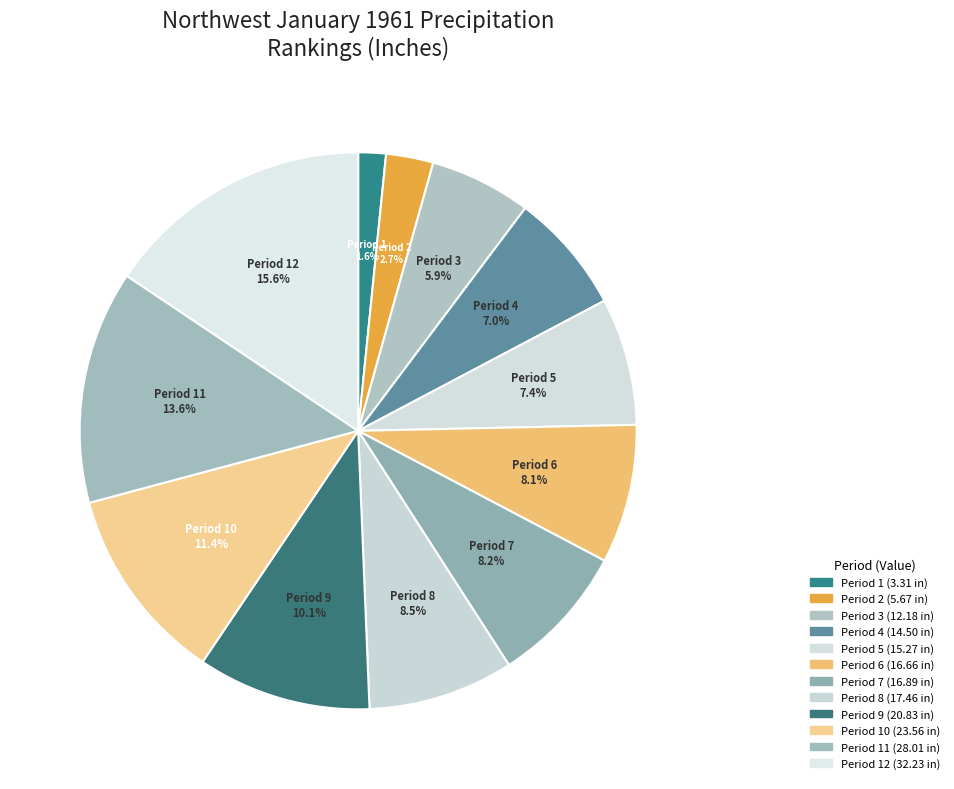

How many slices are in this pie chart?

12